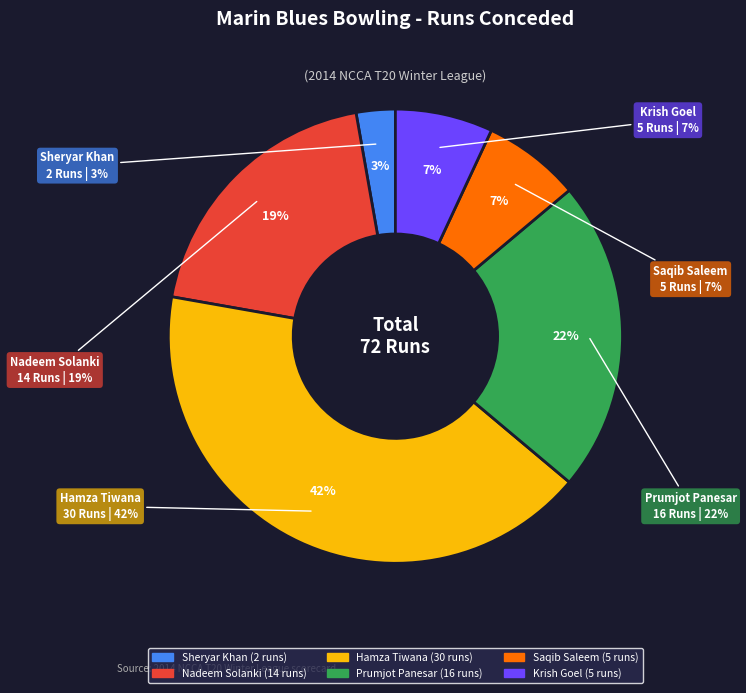

How many slices are in this pie chart?

6